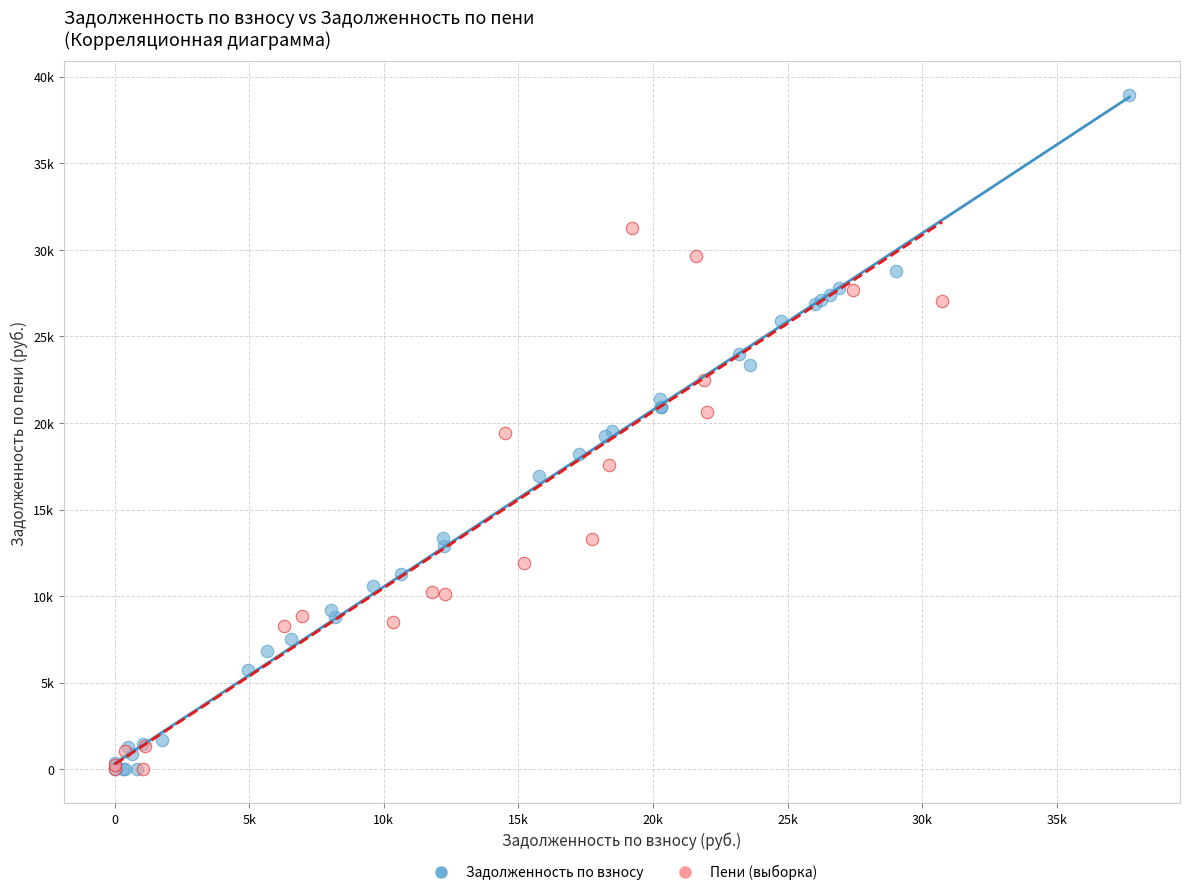

What are all the series names shown in the legend?

Задолженность по взносу, Пени (выборка)